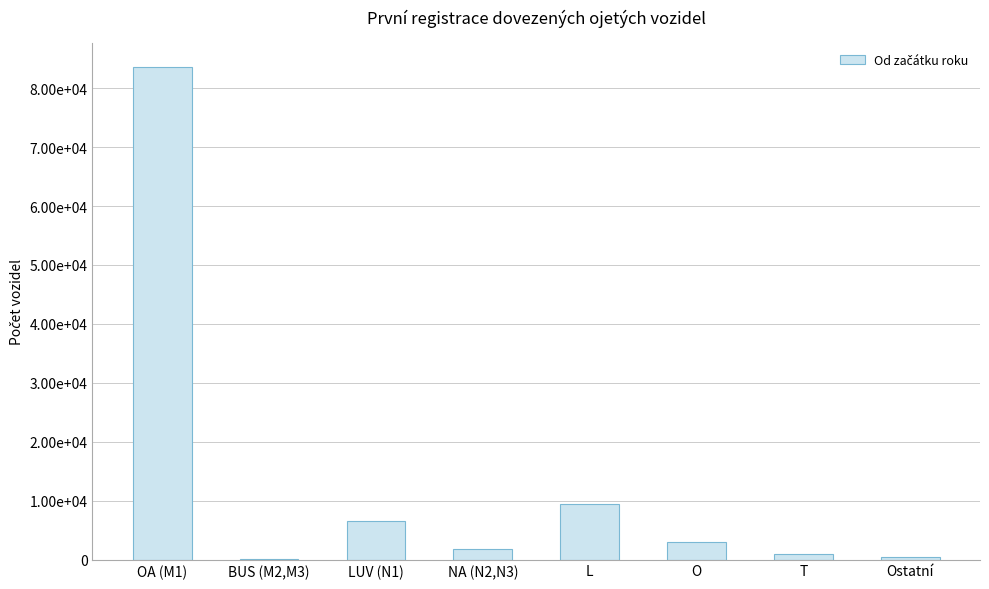

Are the bars horizontal?

No